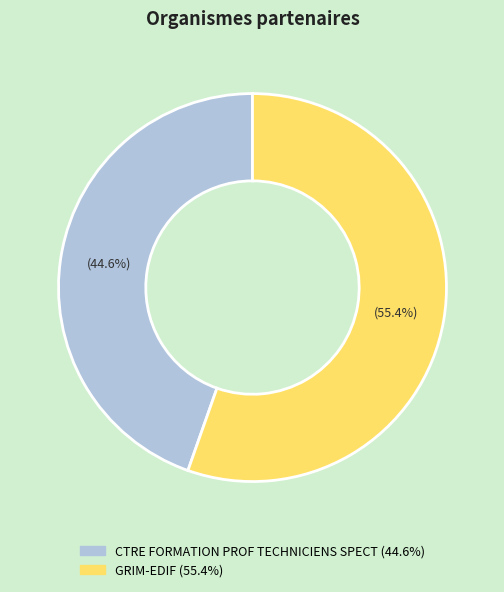

To the nearest percent, what is the difference between the largest and smallest slice percentages?

11%